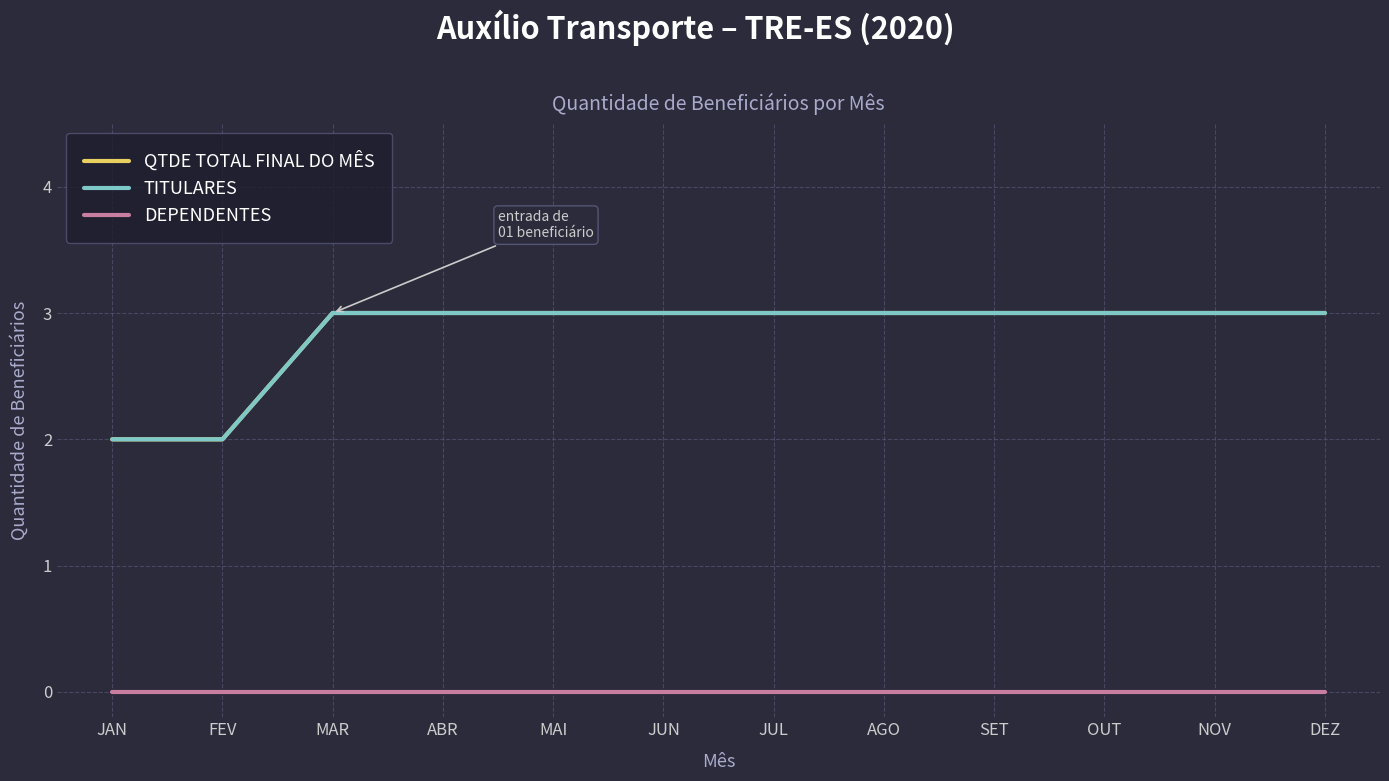

True or false: TITULARES and QTDE TOTAL FINAL DO MÊS cross at least once.

False